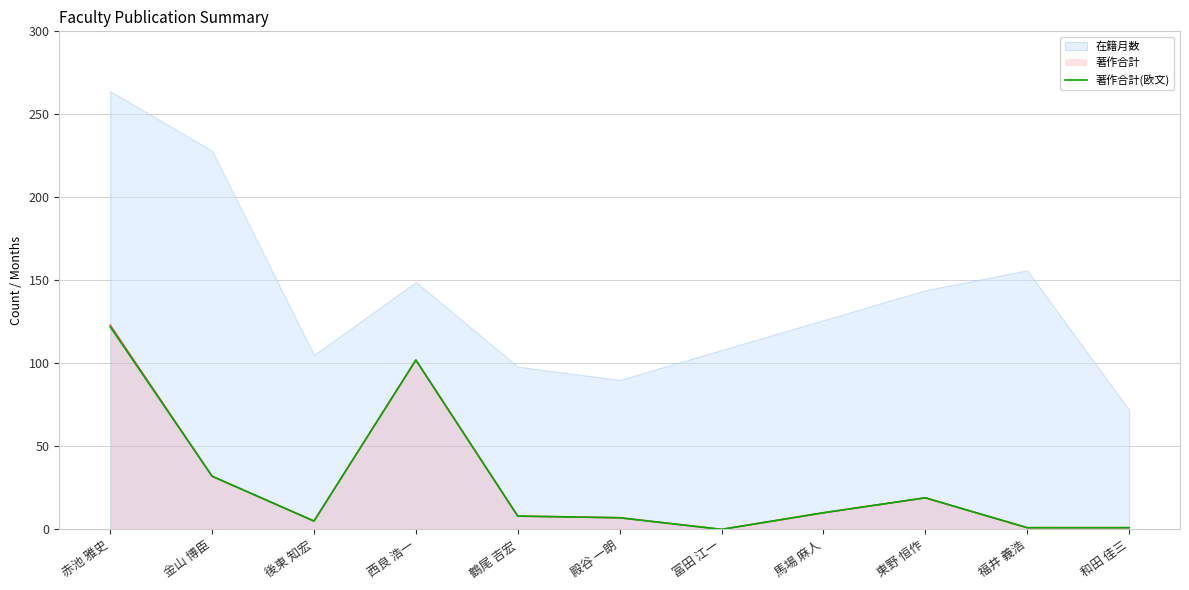

Which label corresponds to the largest value in the chart?

赤池 雅史